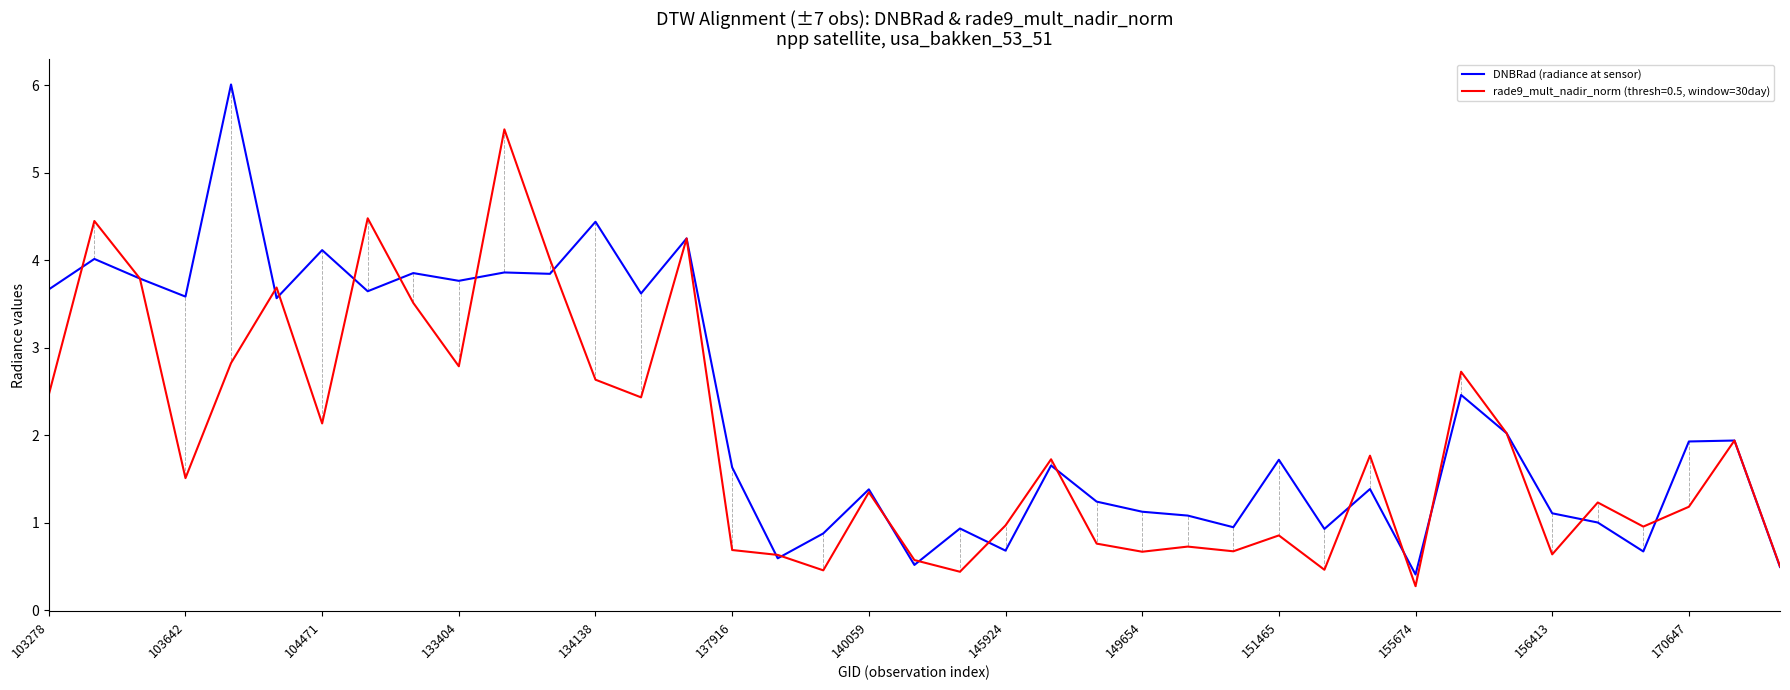

How many series are shown in this chart?

2